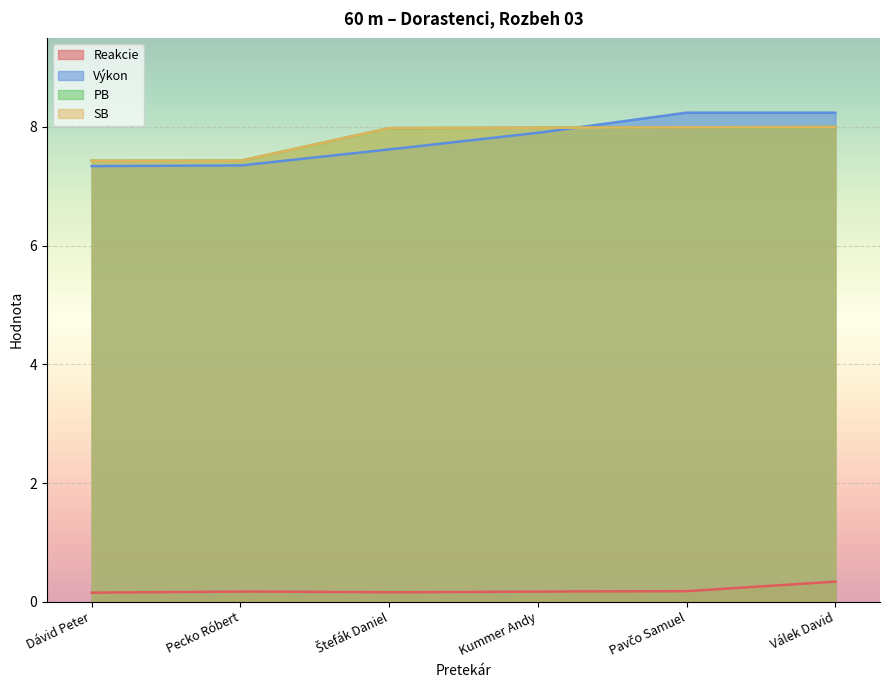

Where is SB nearest to the value 4?

Dávid Peter